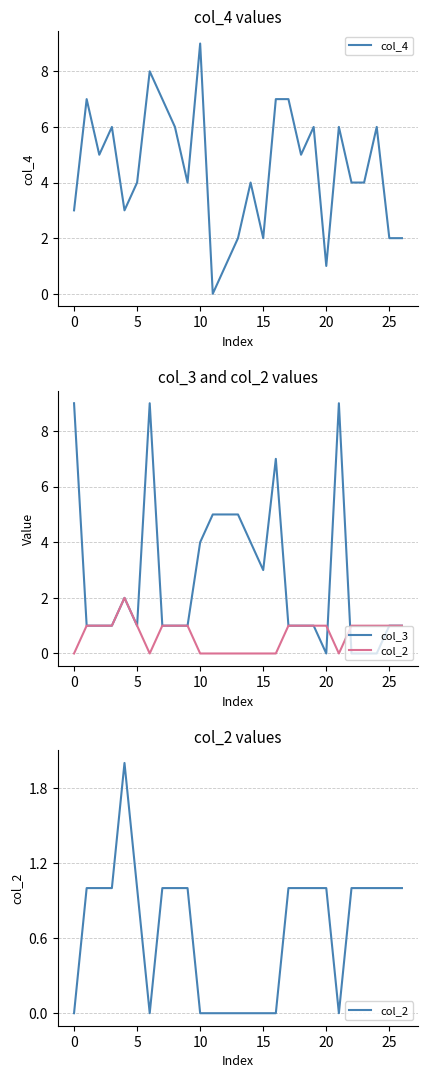

What are all the series names shown in the legend?

col_4, col_3, col_2